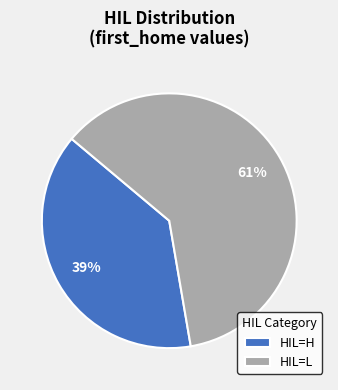

To the nearest percent, what is the difference between the largest and smallest slice percentages?

22%